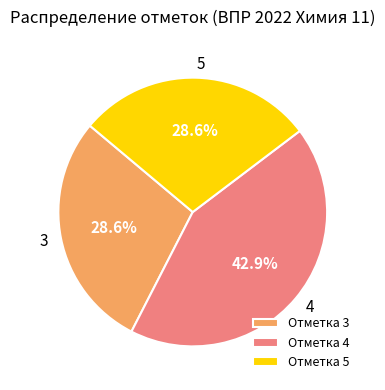

Between Отметка 3 and Отметка 4, which is larger?

Отметка 4